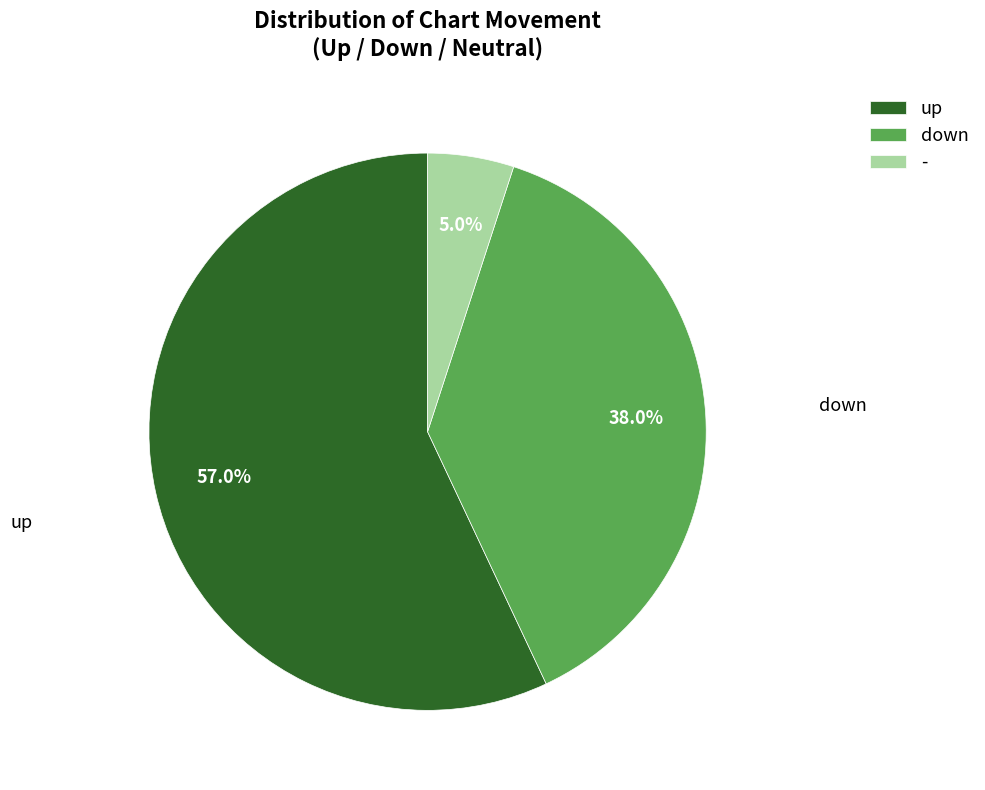

The down slice represents 38% of the pie. True or false?

True